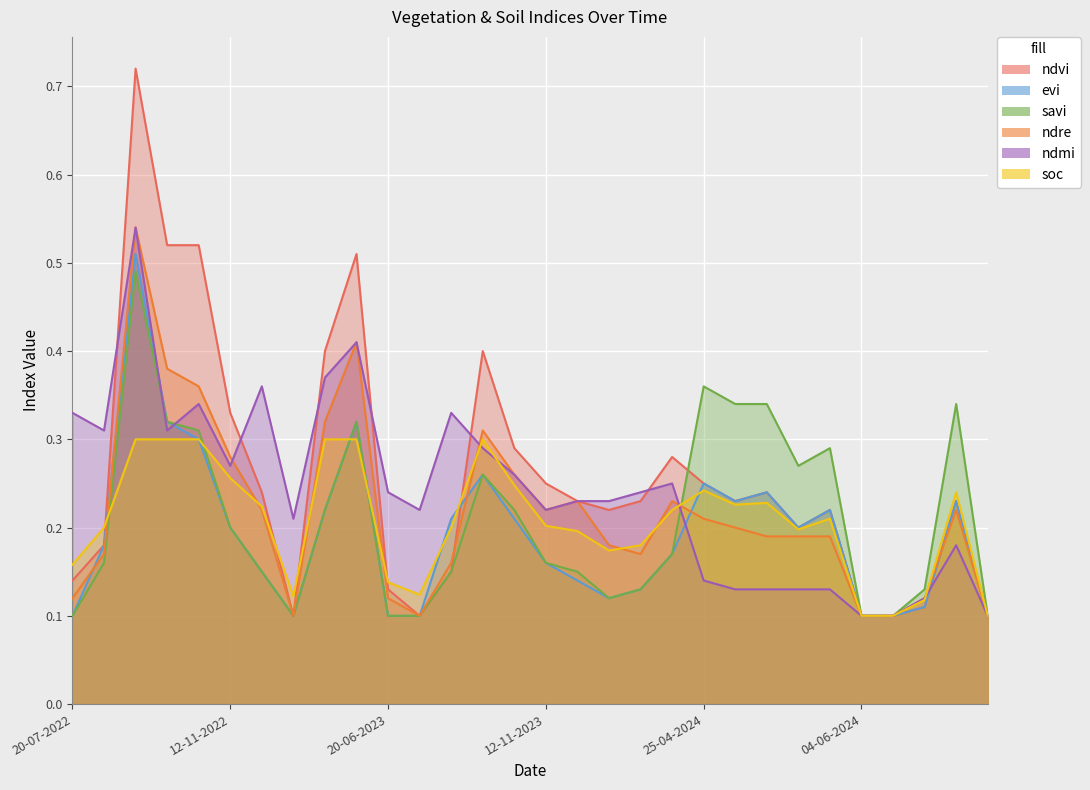

In savi, how many points are lower than both neighbors (excluding endpoints)?

3